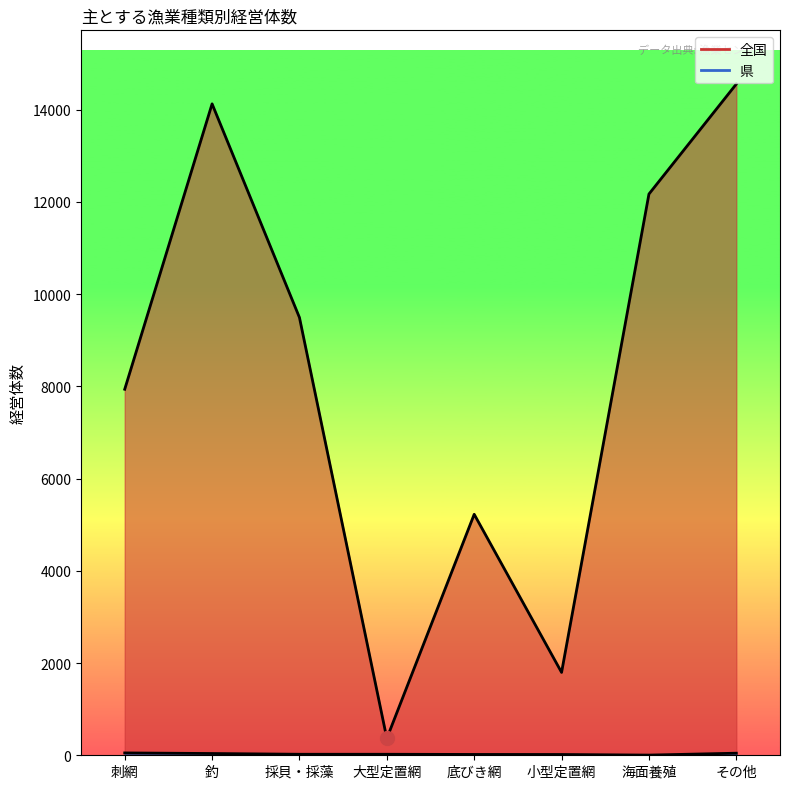

Where is 県 nearest to the value 27?

採貝・採藻